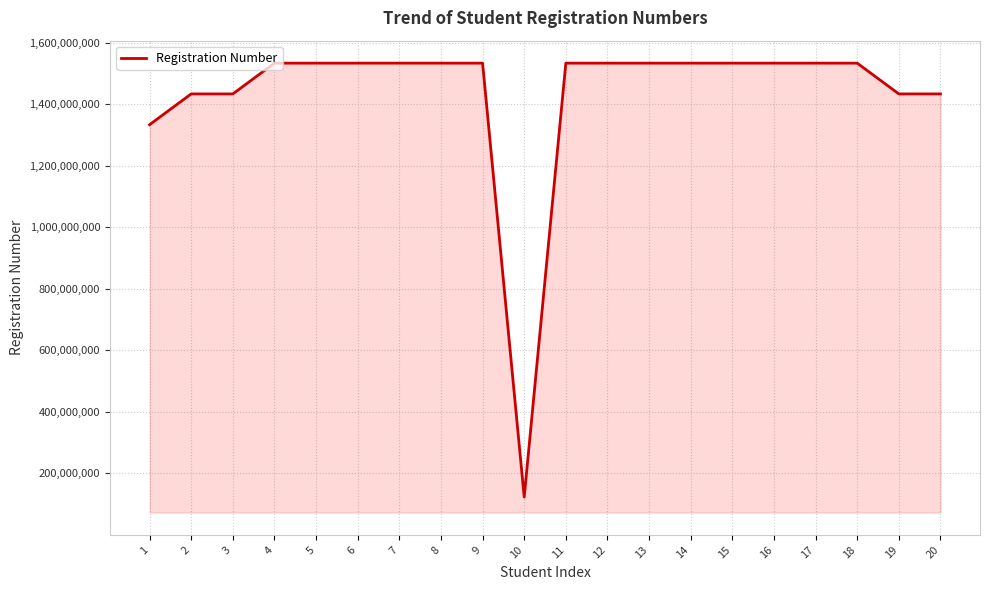

What is the difference between the maximum and second lowest values?

200009302